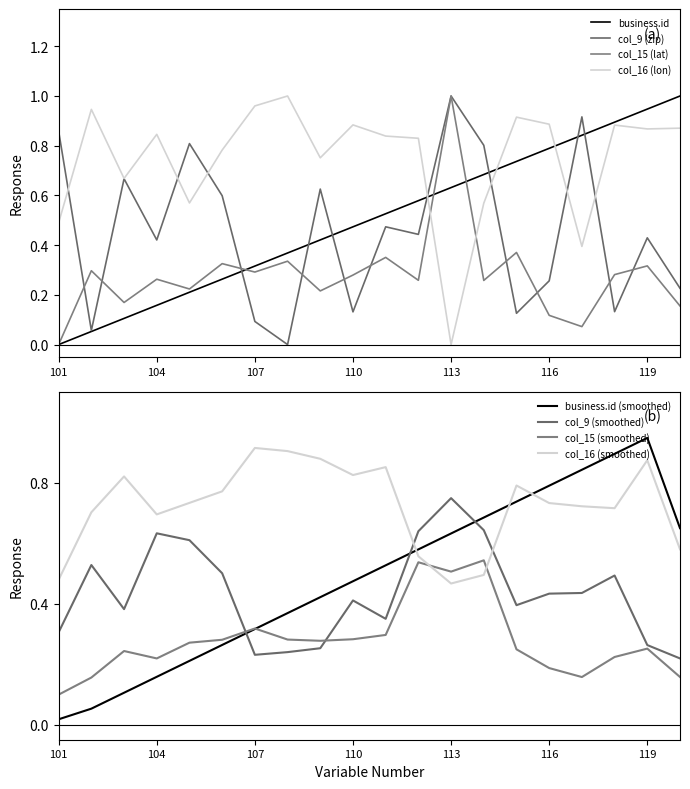

True or false: col_16 (lon) has more than 2 points higher than both neighbors.

True